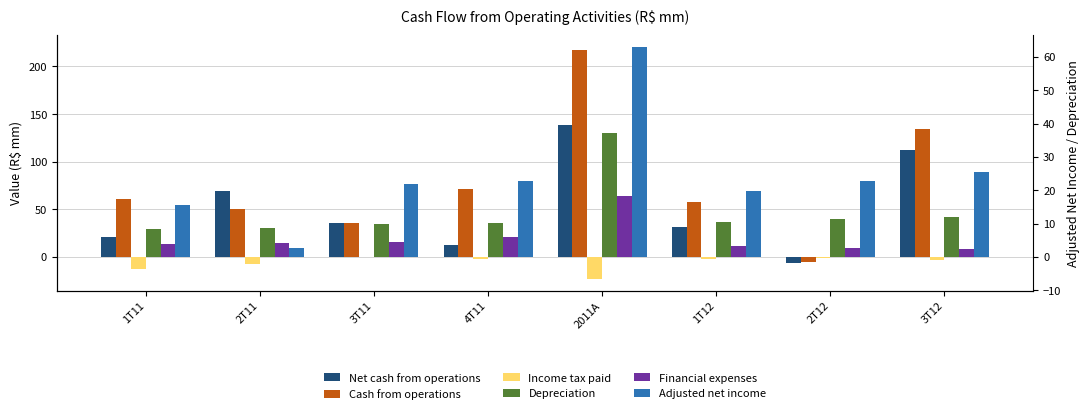

What is the difference between the Cash from operations values at 1T11 and 3T11?

25.0